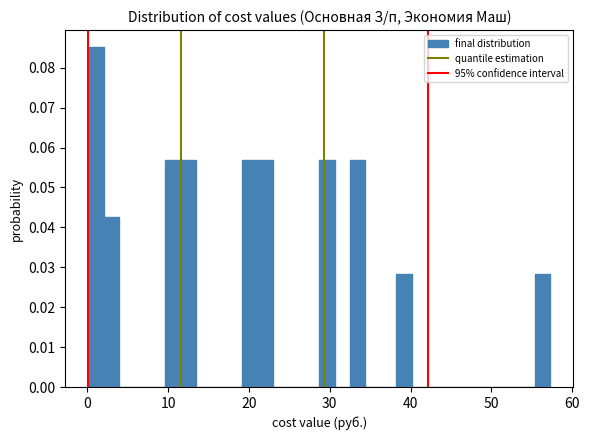

Around what value on the x-axis is the tallest bar? Give the approximate position of its centre, as read against the axis.

1